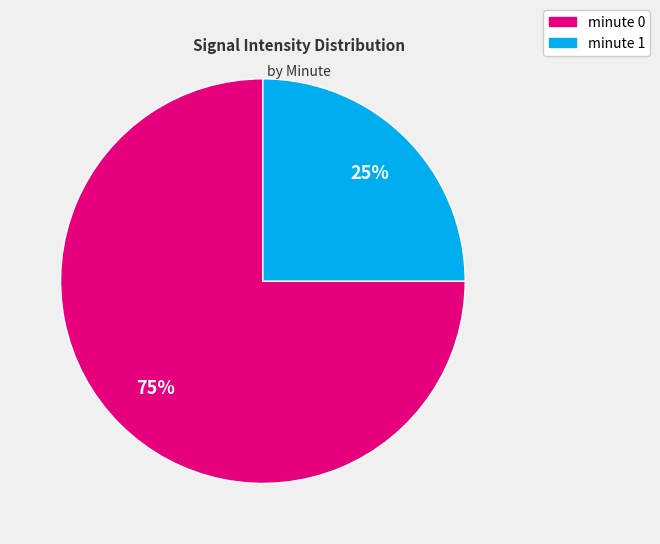

Does any single category account for the majority?

Yes